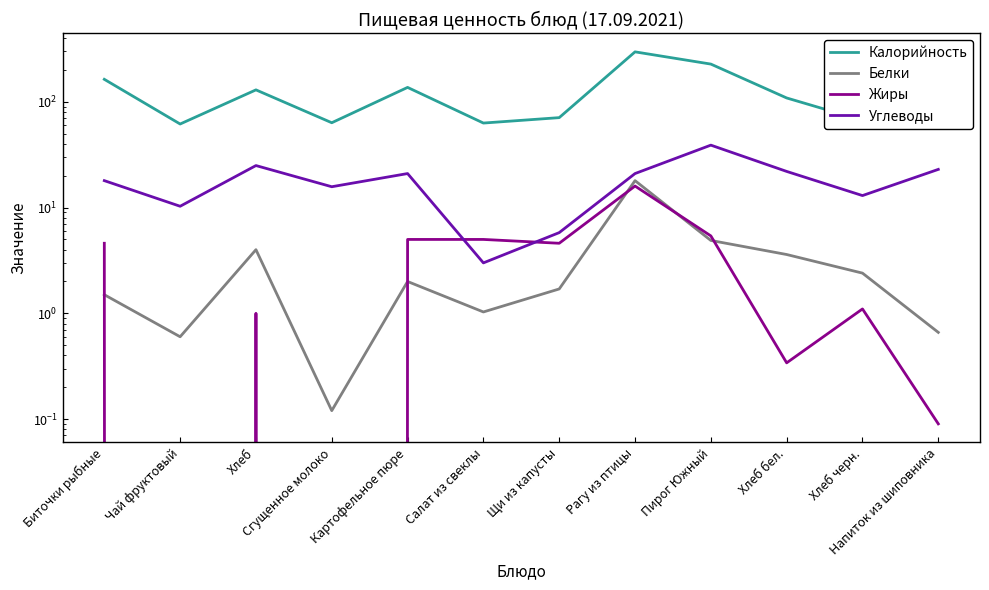

What is the maximum value shown in the chart?

297.6